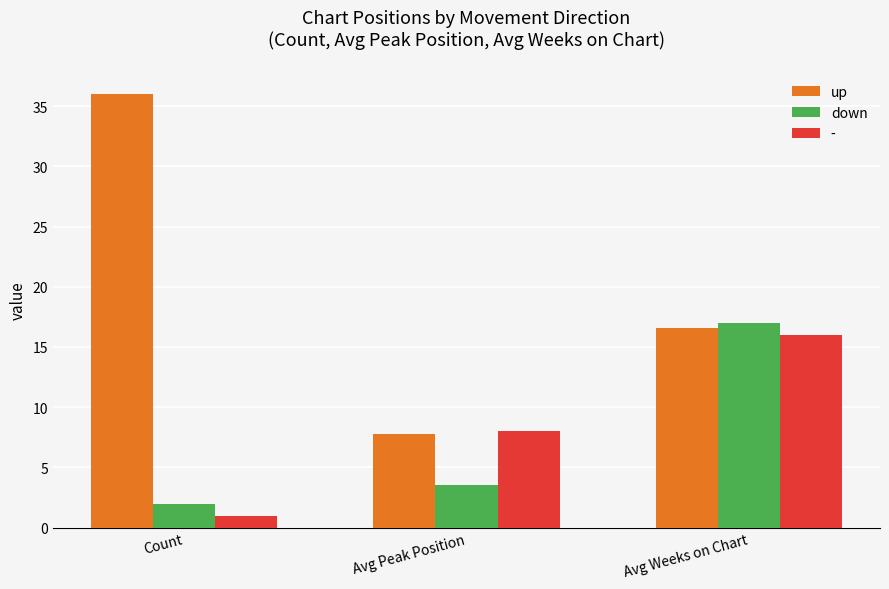

Which series changed the most between Count and Avg Peak Position?

up